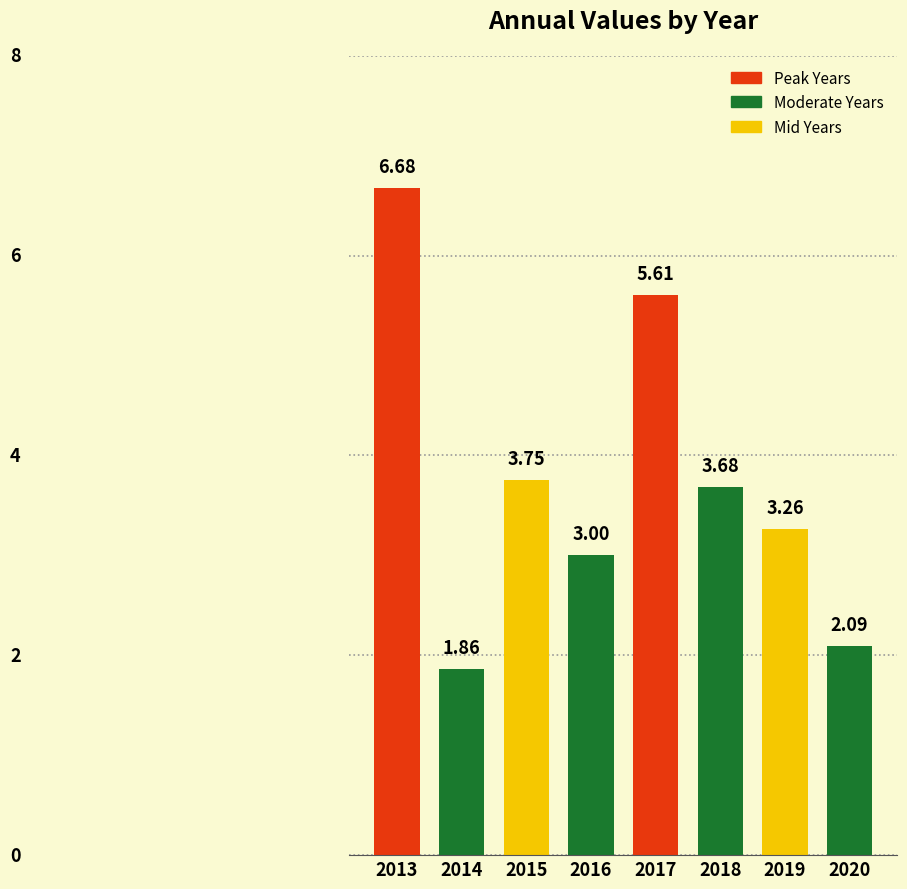

Approximately how many times larger is the value at 2020 compared to 2014?

1.1